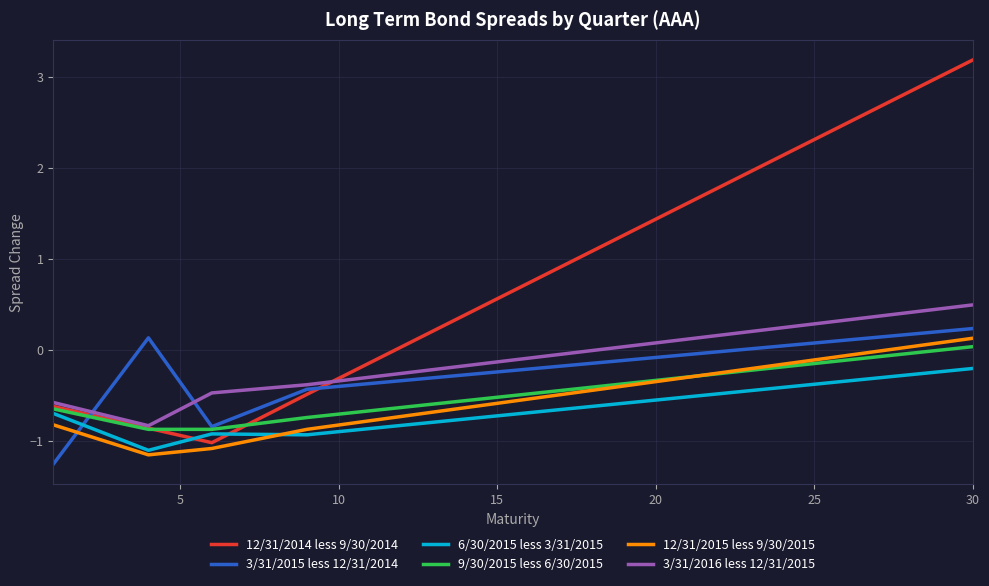

What is the minimum value shown in the chart?

-1.3